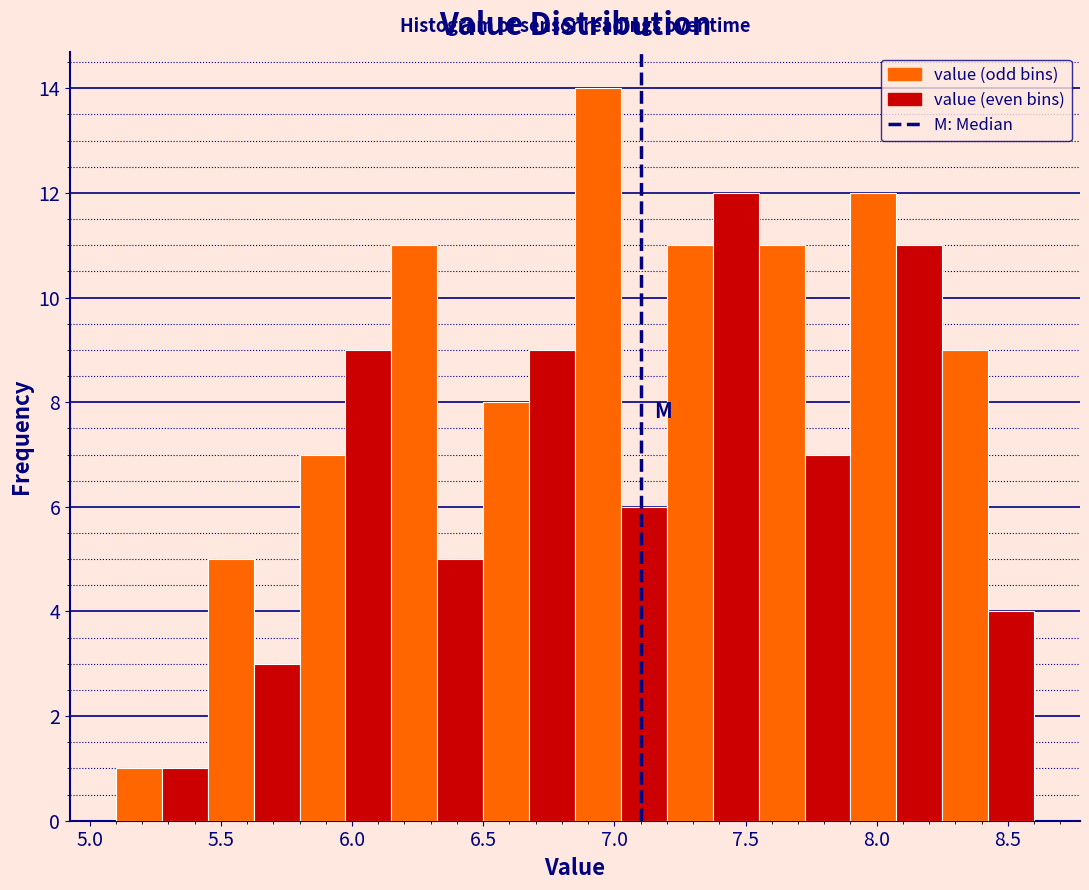

Around what value on the x-axis is the tallest bar? Give the approximate position of its centre, as read against the axis.

6.95